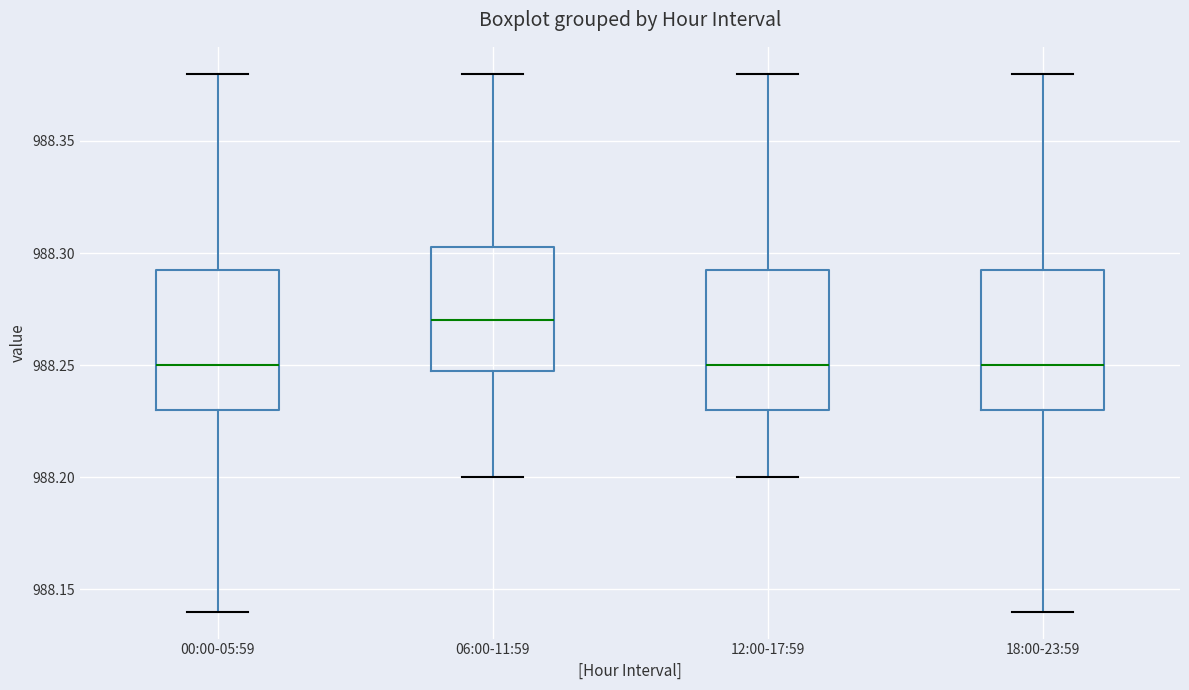

Reading left to right, transcribe this box plot: for each box, give where its median line is, the range the box spans, and where its two whiskers end, as read against the y-axis. The values are not printed on the chart, so give them approximately, as read against the axis.

00:00-05:59: median 988.250, box 988.230 to 988.295, whiskers 988.140 to 988.380
06:00-11:59: median 988.270, box 988.250 to 988.305, whiskers 988.200 to 988.380
12:00-17:59: median 988.250, box 988.230 to 988.295, whiskers 988.200 to 988.380
18:00-23:59: median 988.250, box 988.230 to 988.295, whiskers 988.140 to 988.380